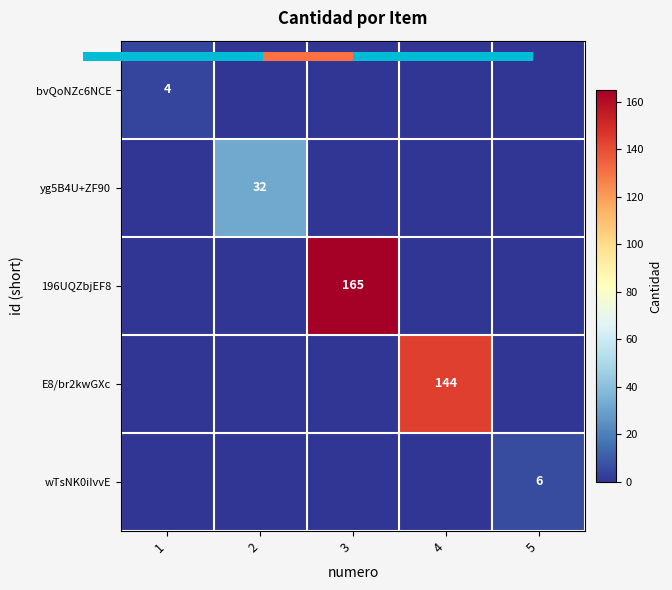

True or false: 196UQZbjEF8 has a value of 165 at 3.

True